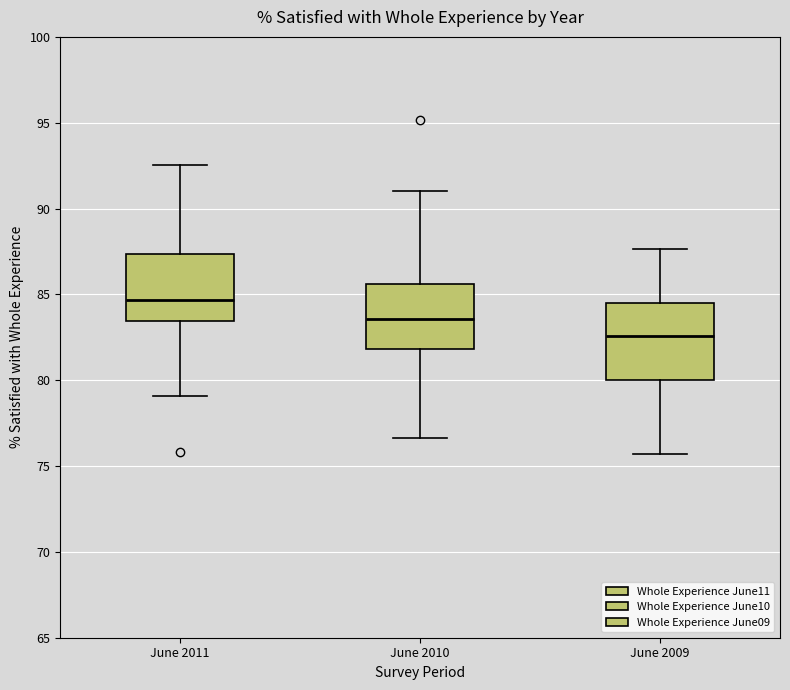

Which box is the tallest, from its lower edge to its upper edge?

June 2009